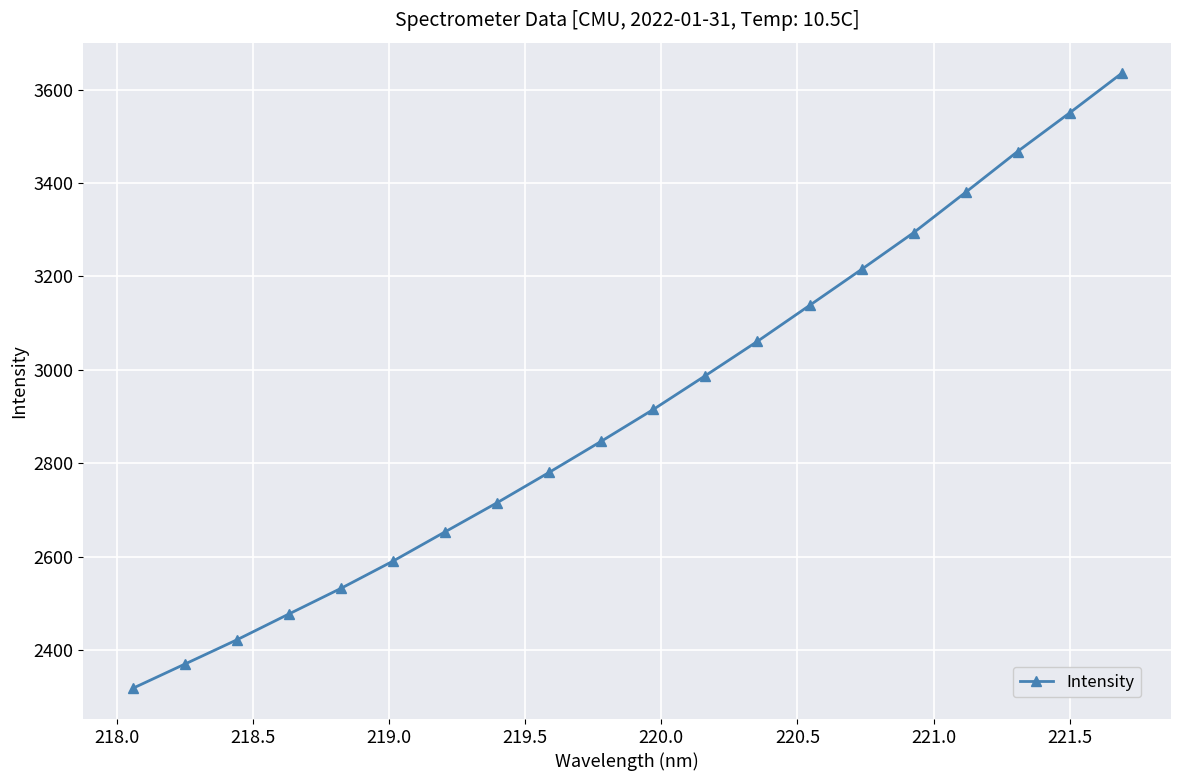

Reading left to right, extract all data points from this chart.

2317.8	2369.6	2421.7	2477.0	2532.0	2590.4	2653.0	2715.4	2780.4	2847.0	2915.1	2987.5	3060.9	3137.7	3214.9	3293.5	3380.0	3467.5	3550.1	3634.7